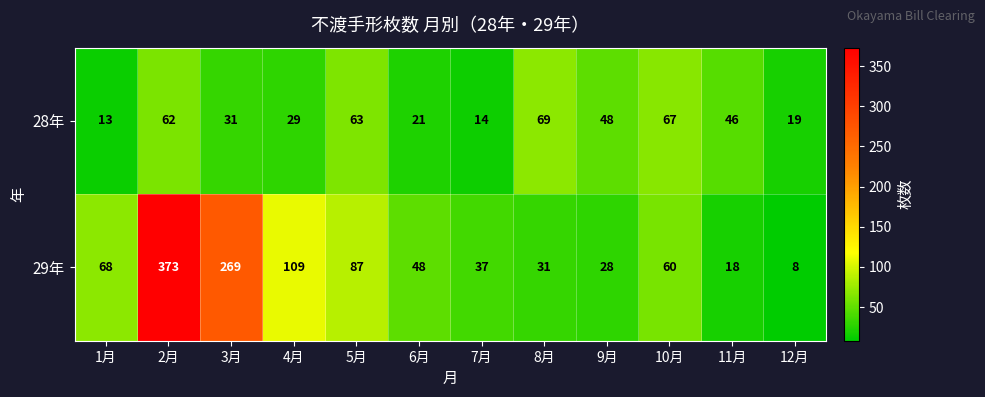

Which series has the largest total across all categories?

29年